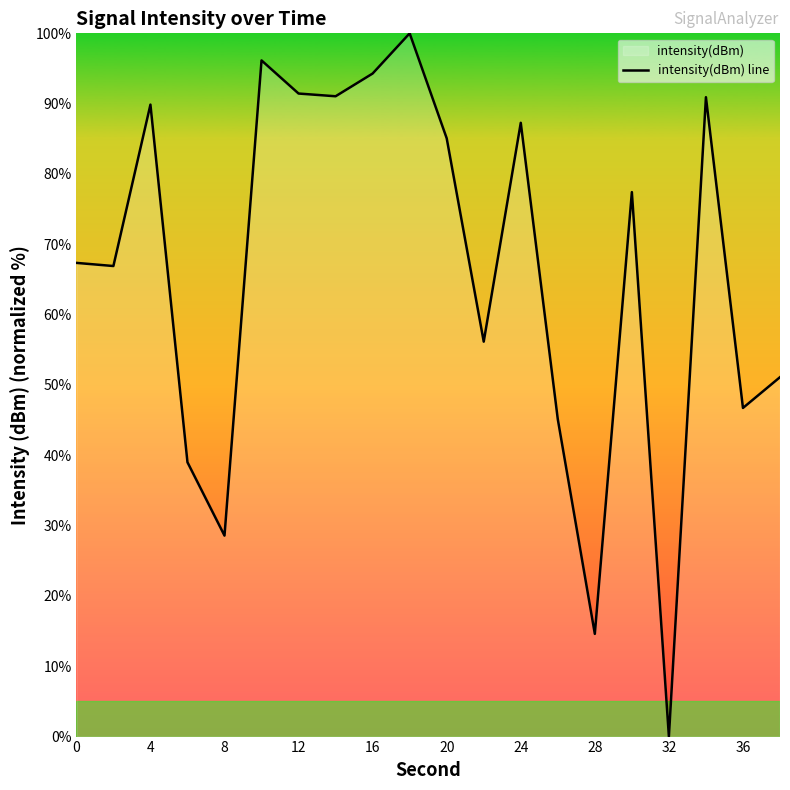

How many data points are above 77?

10